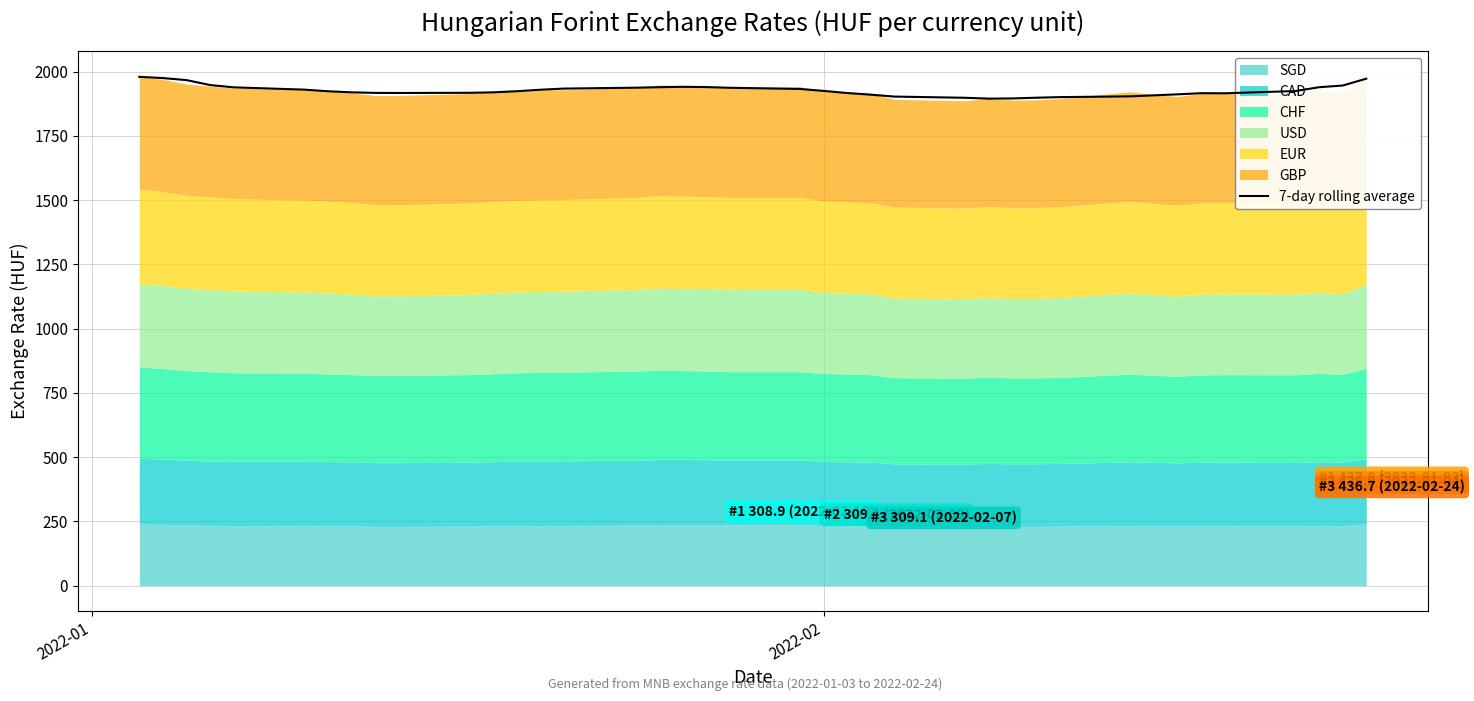

What is the maximum value for 7-day rolling average?

1979.9